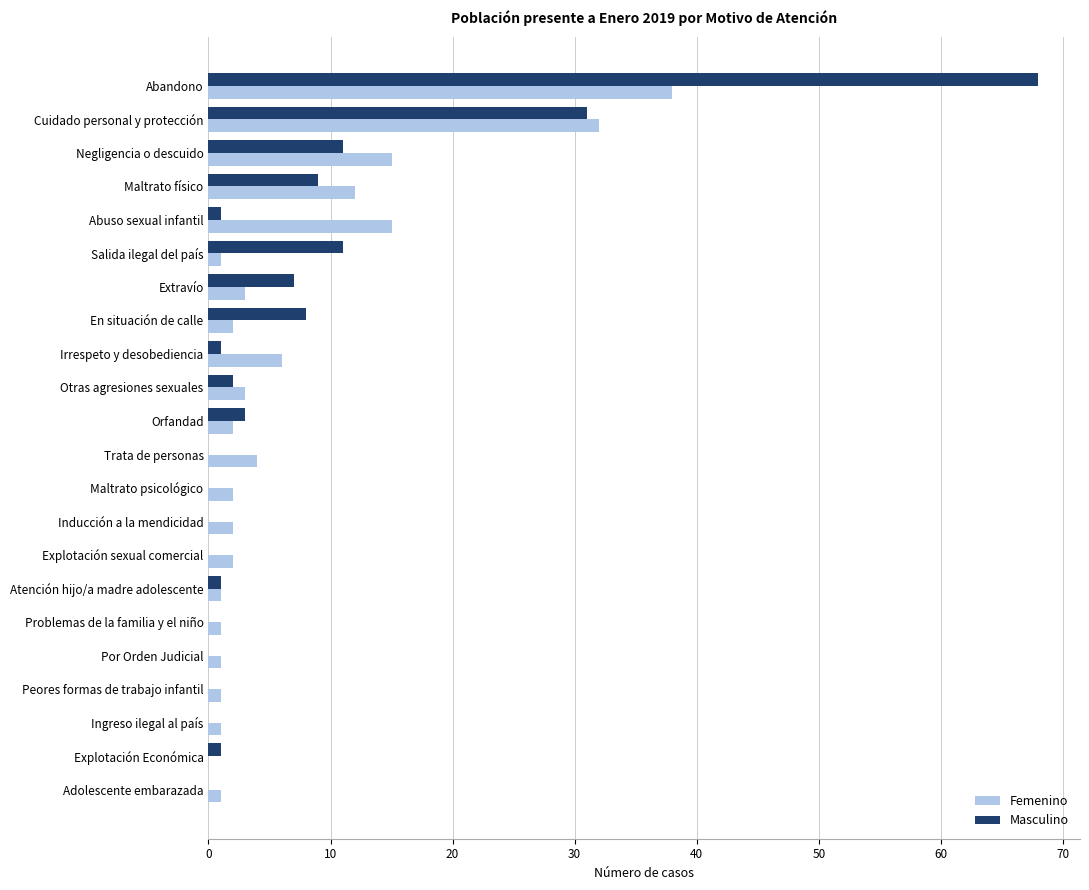

Between Cuidado personal y protección and Inducción a la mendicidad, which series saw the biggest shift?

Masculino